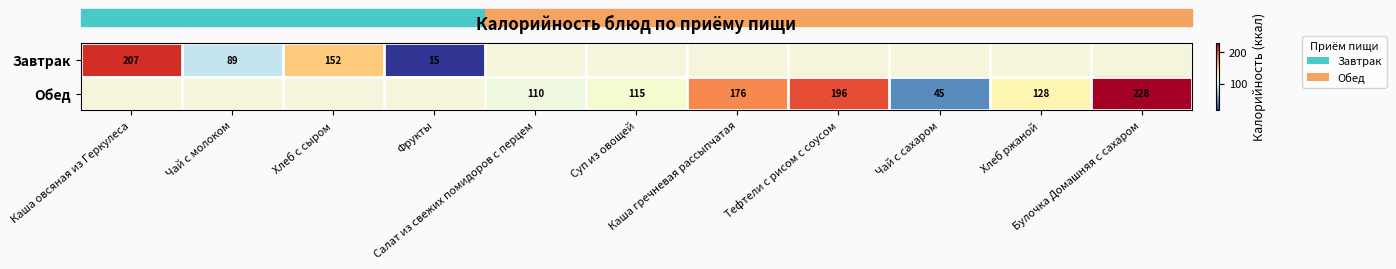

Count the number of categories in the chart.

11